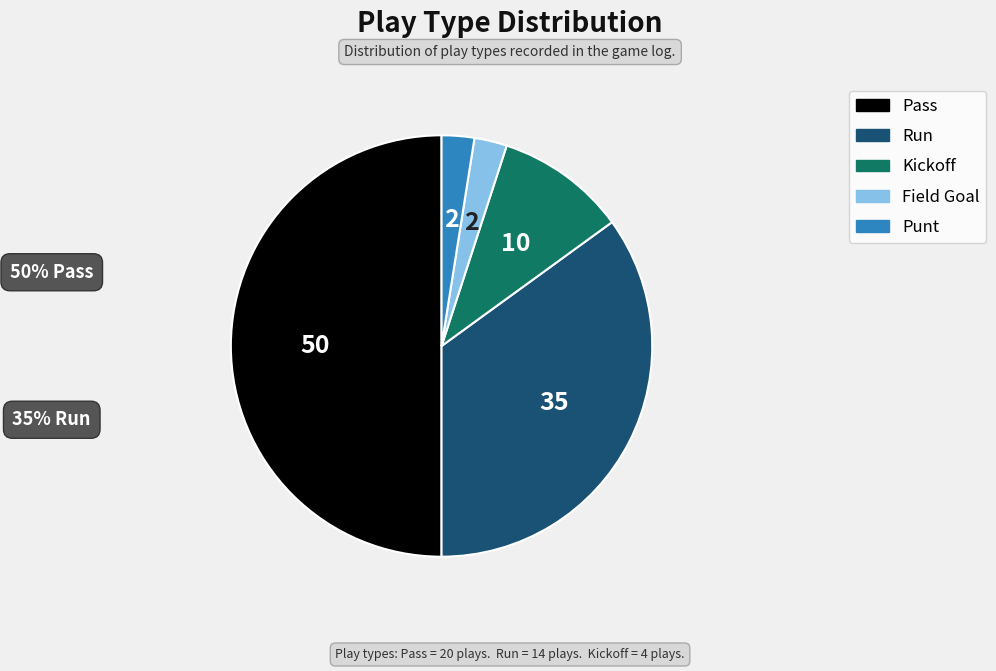

Is it true that Pass is 60% of the pie?

False